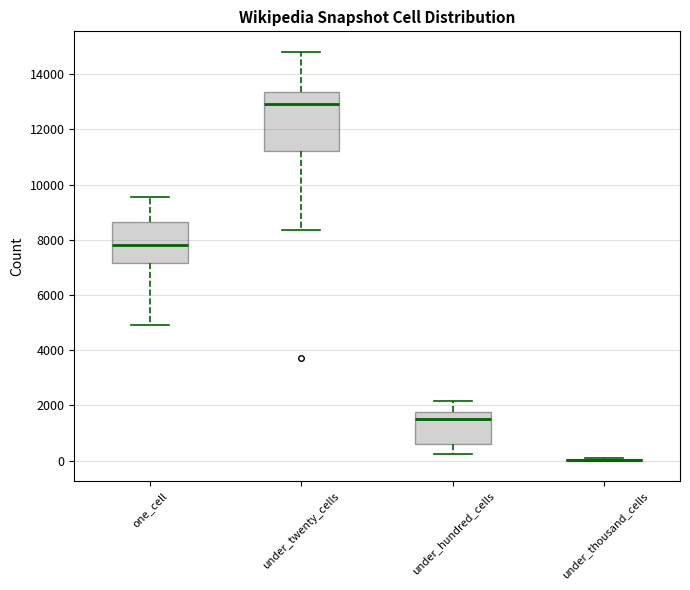

Comparing the boxes themselves (not the whiskers), which one is the tallest?

under_twenty_cells